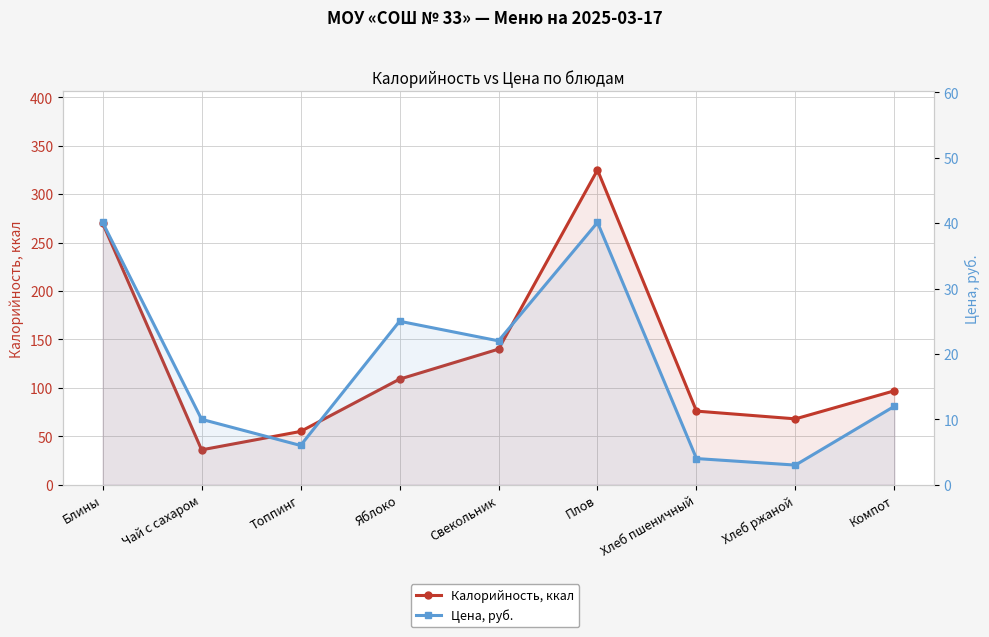

What is the minimum value shown in the chart?

3.0